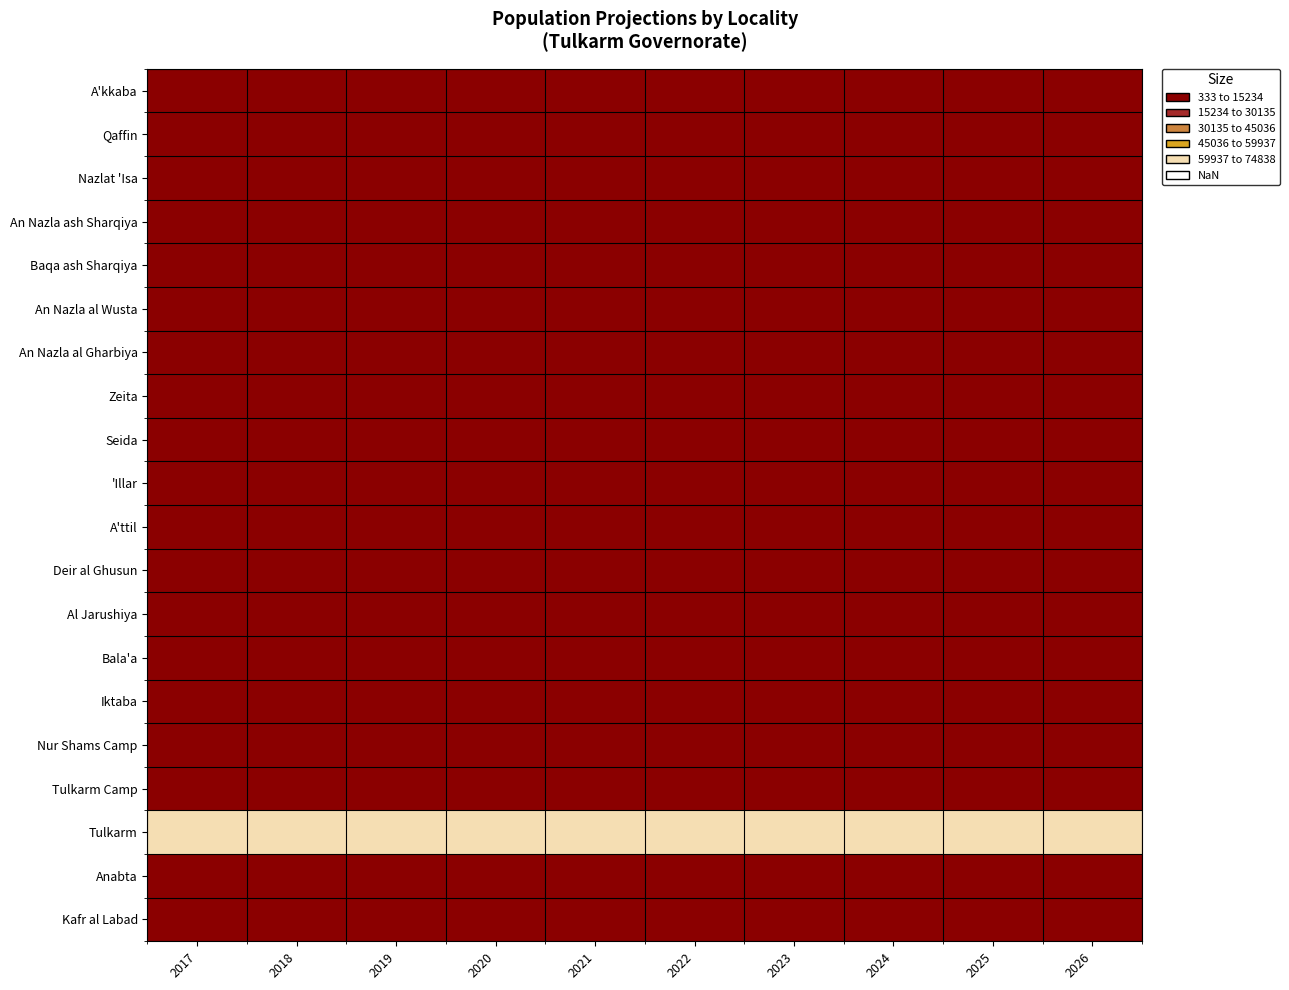

Which series has the widest spread of values?

Tulkarm